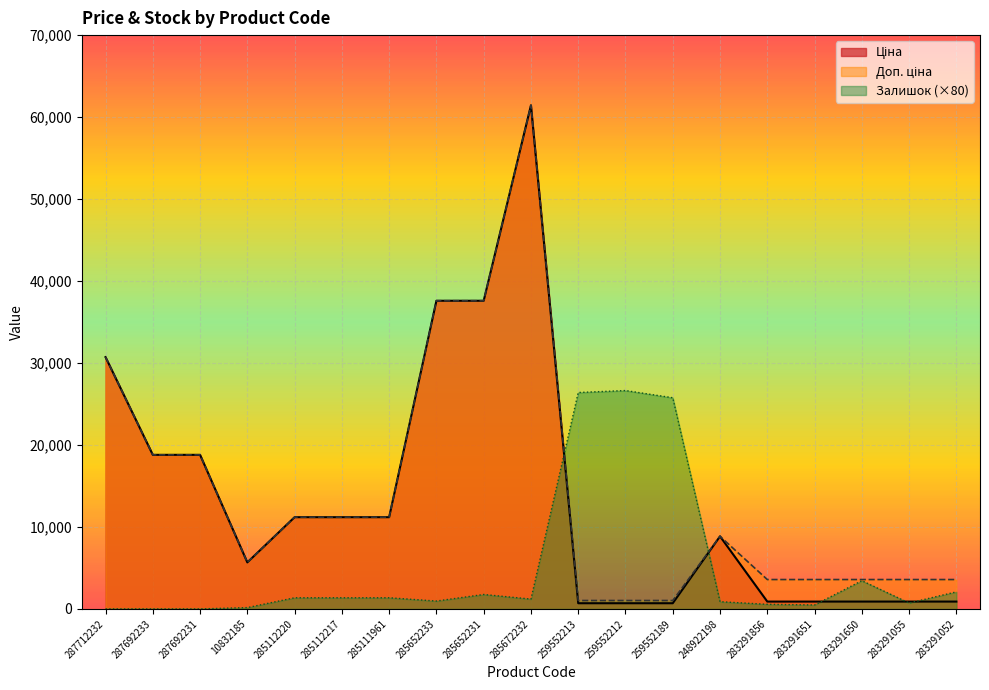

After their last crossing, which series has the higher values: Ціна or Залишок?

Залишок